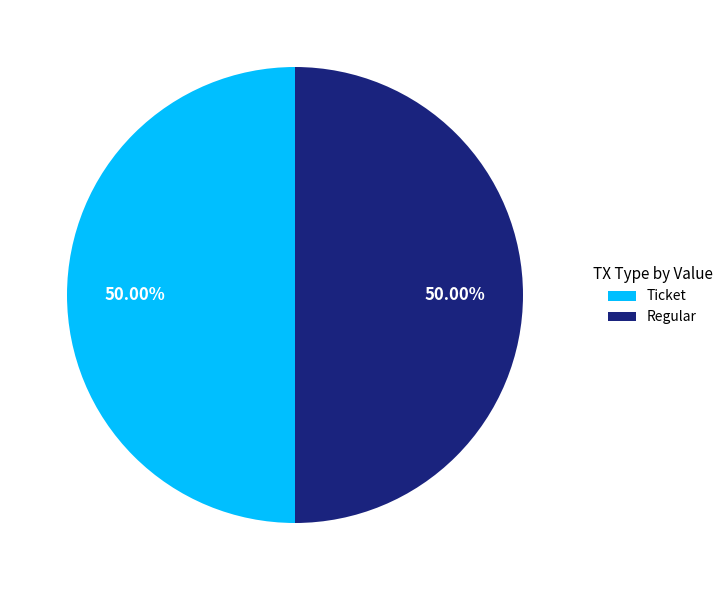

Combined, do Ticket and Regular account for over 50%?

Yes